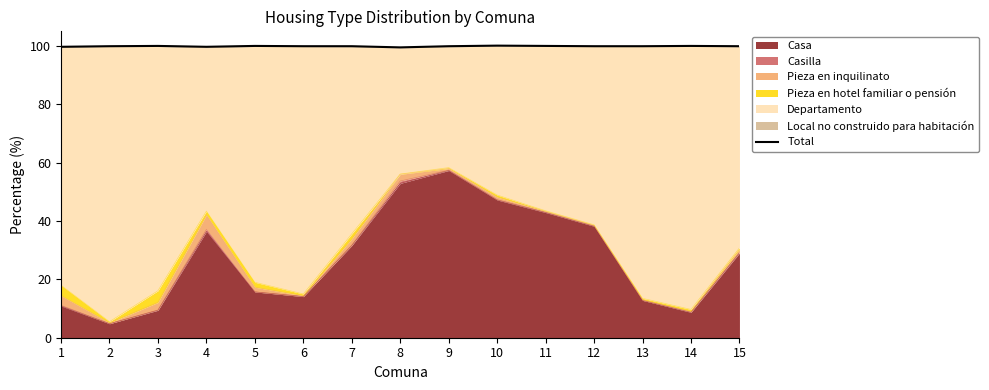

What is the greatest value displayed?

100.1